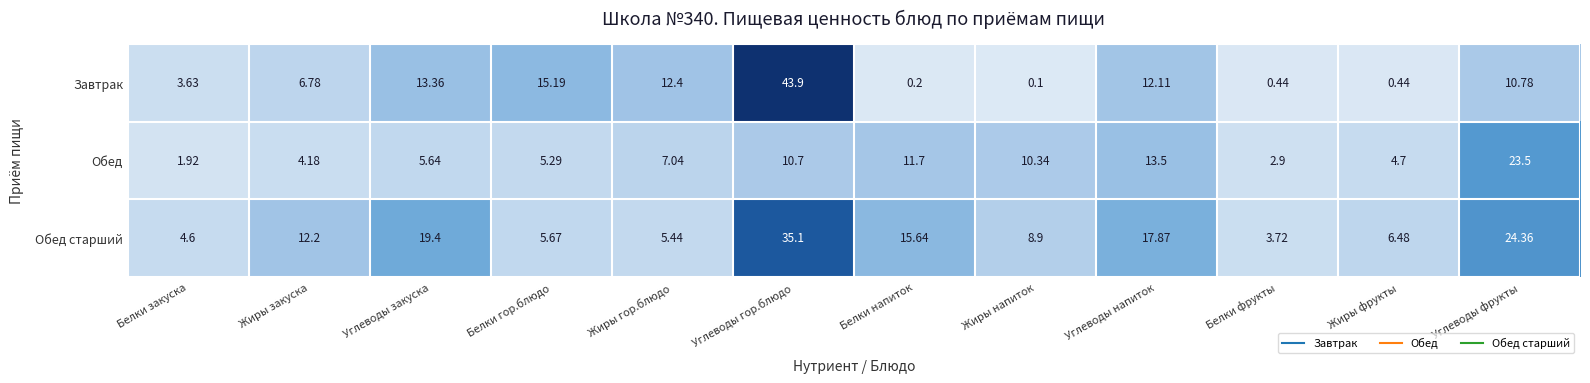

At which category does the chart reach its minimum across all series?

Жиры напиток